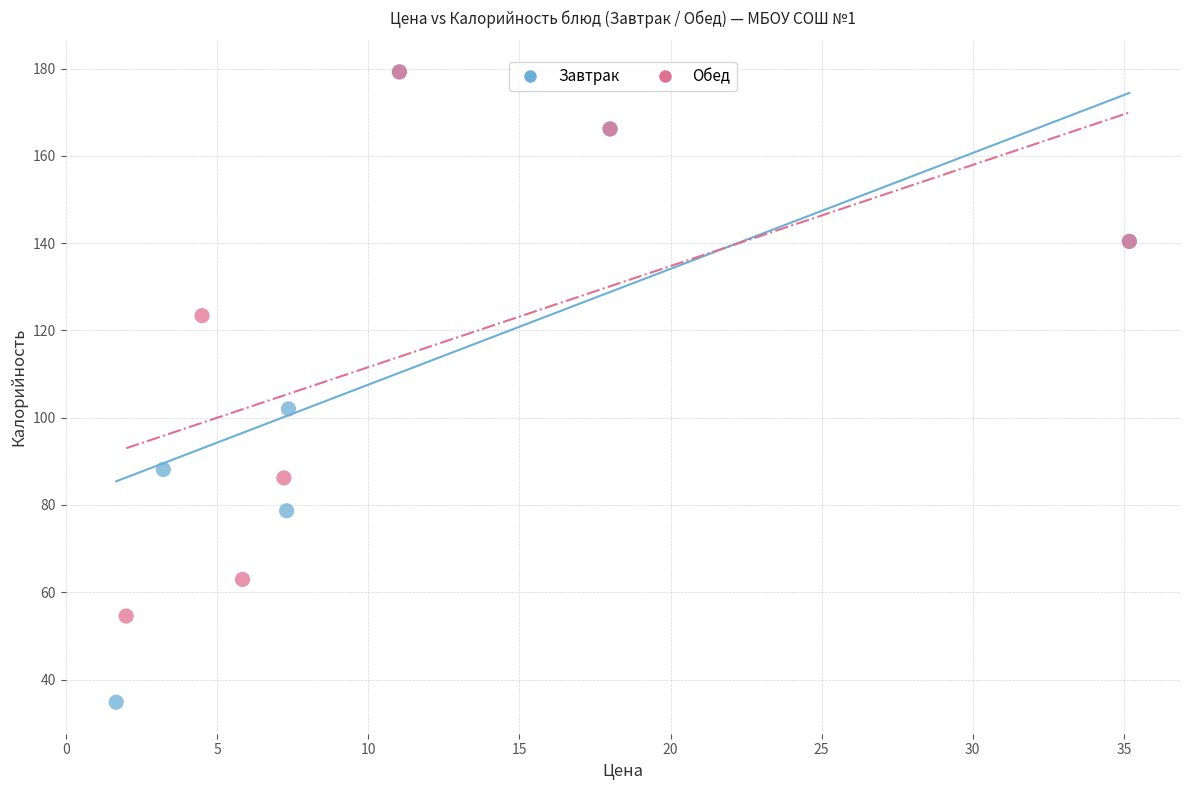

Which series has the widest spread of Y values?

Завтрак